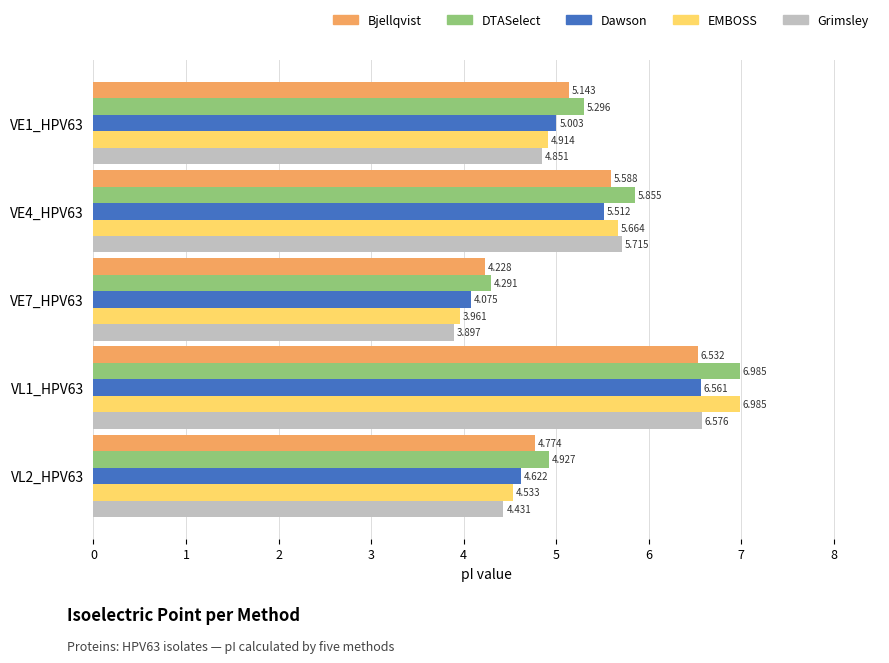

Which series has the largest total across all categories?

DTASelect